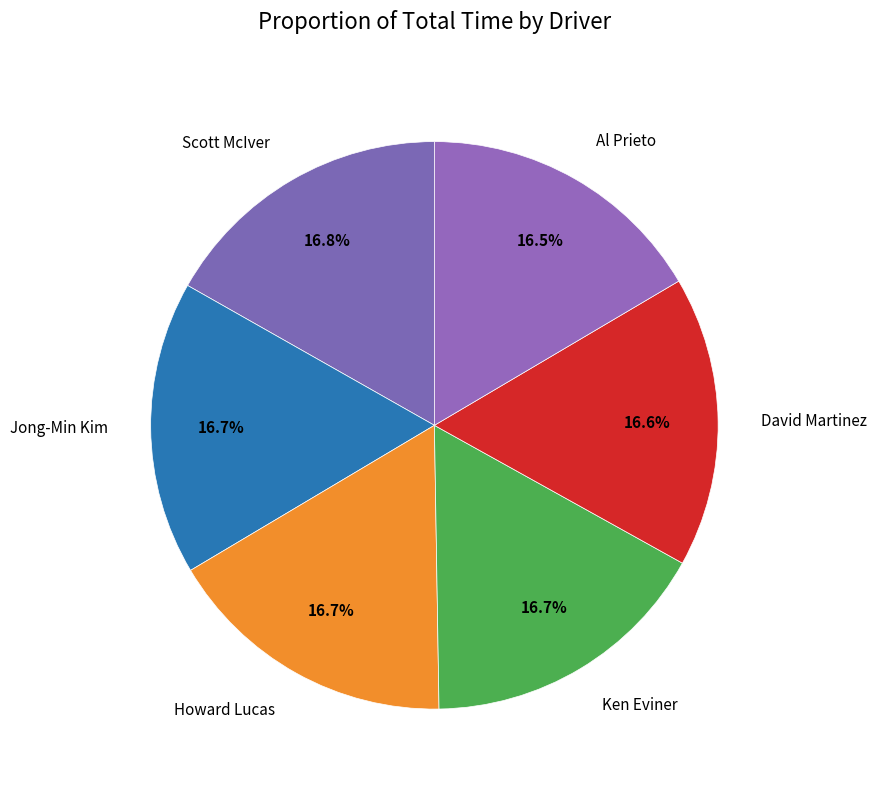

Approximately how many times larger is the value at David Martinez compared to Howard Lucas?

1.0